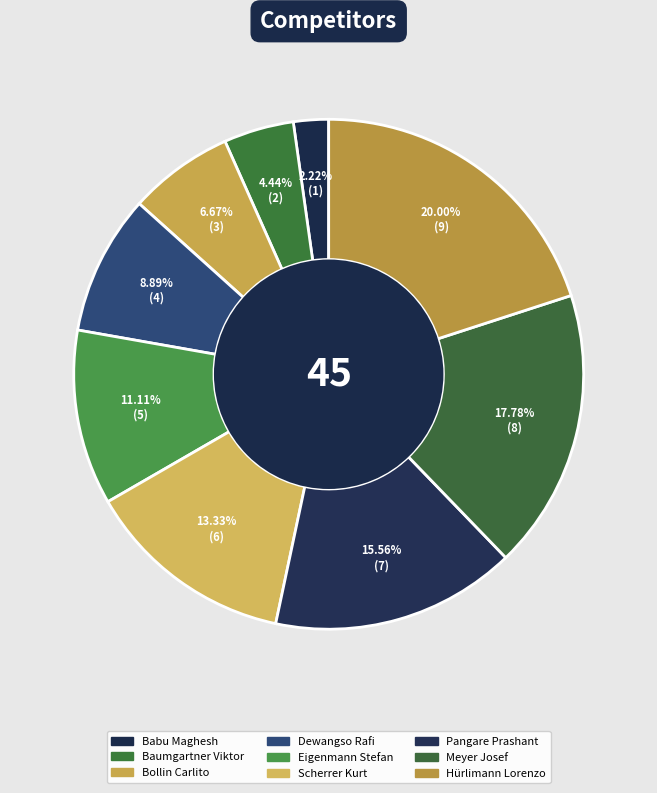

How many segments does this pie chart have?

9